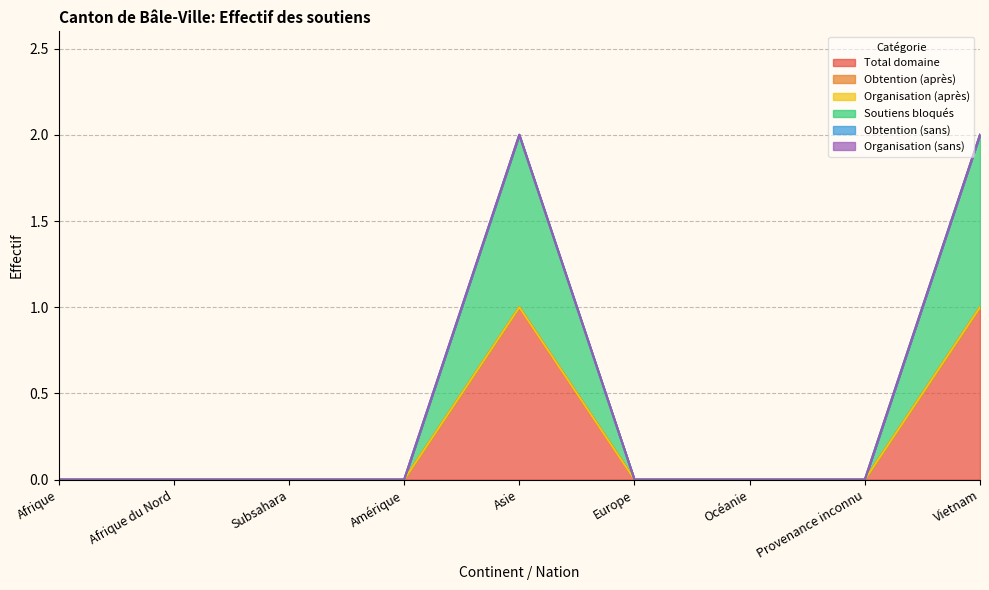

Is the value of Organisation (après) at Provenance inconnu greater than the value of Organisation (sans) at Amérique?

No